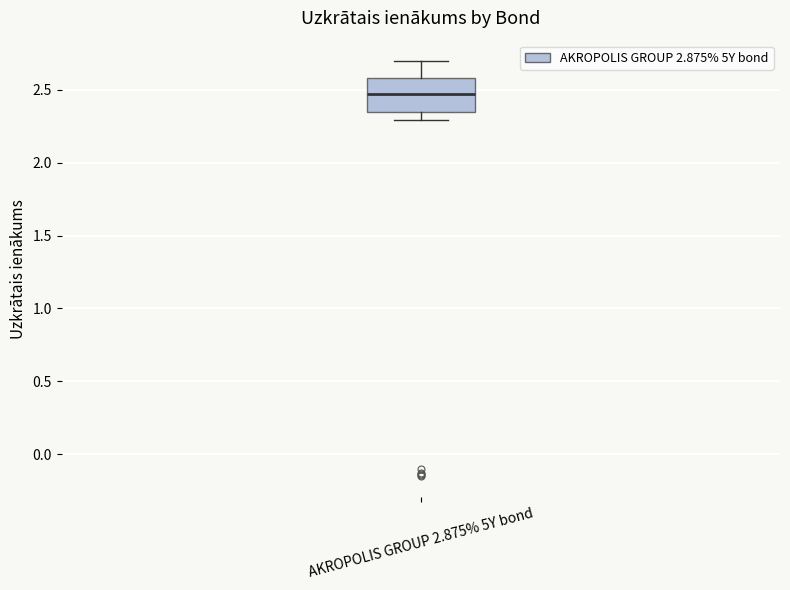

Read this box plot against the y-axis: the position of the median line, the range covered by the box, and the ends of both whiskers. The values are not printed on the chart, so give them approximately, as read against the axis.

median 2.45, box 2.35 to 2.60, whiskers 2.30 to 2.70